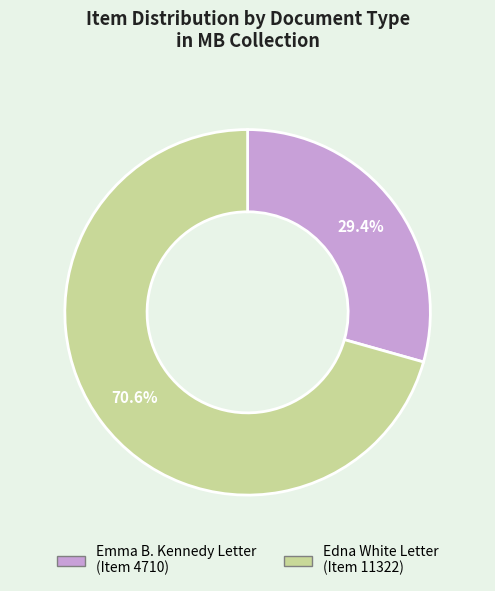

Is there a majority slice in this chart?

Yes